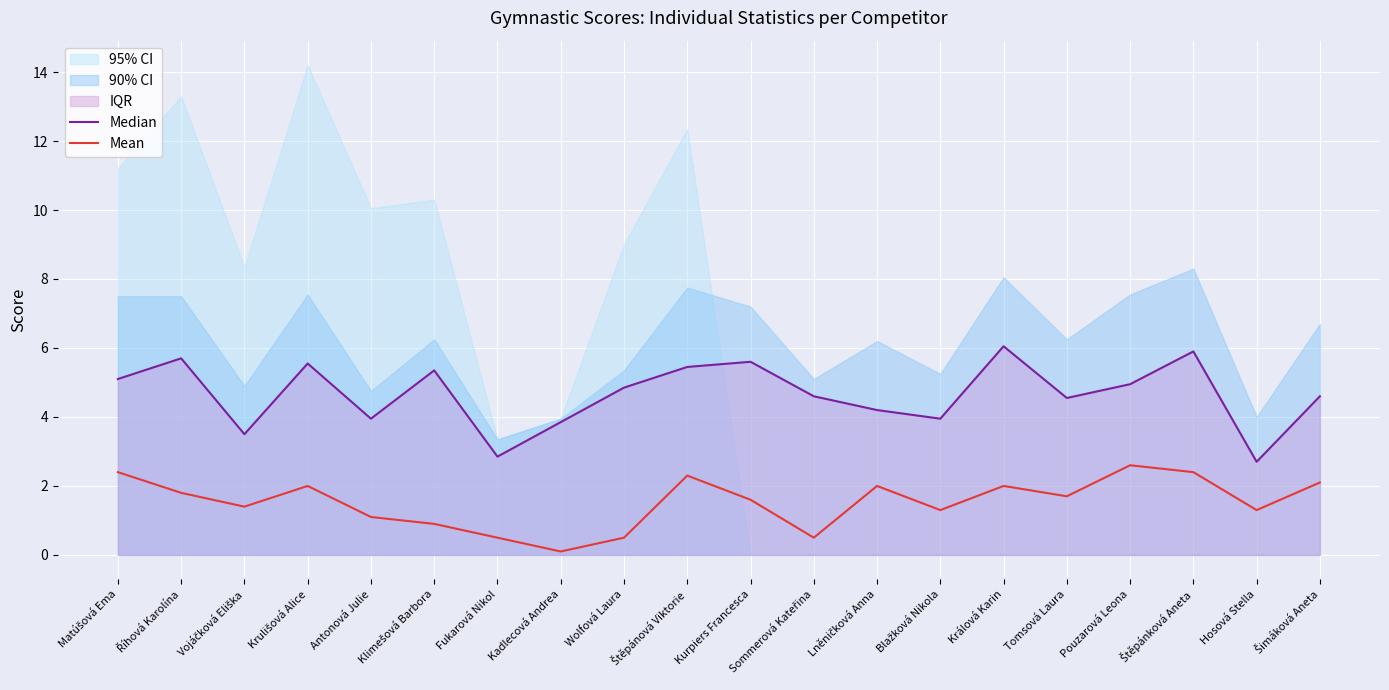

How many interior local peaks does the Mean series have?

5